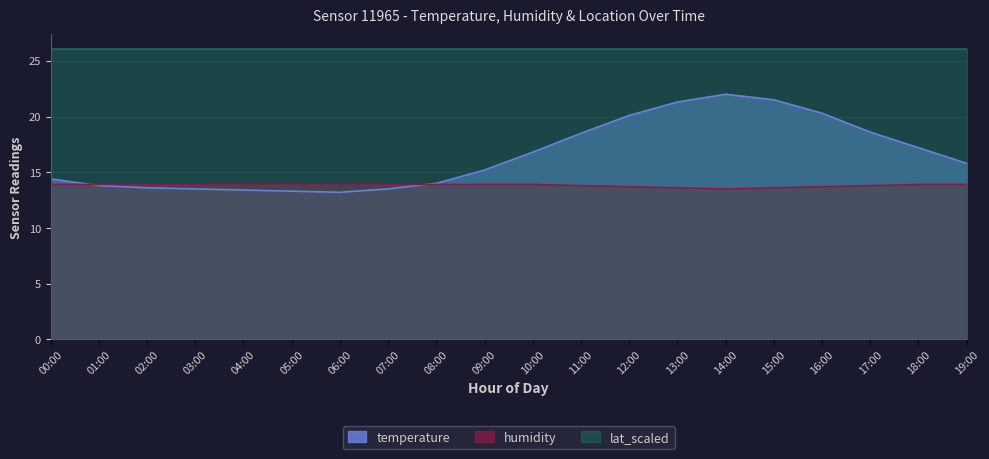

What position from the left is 11:00?

12